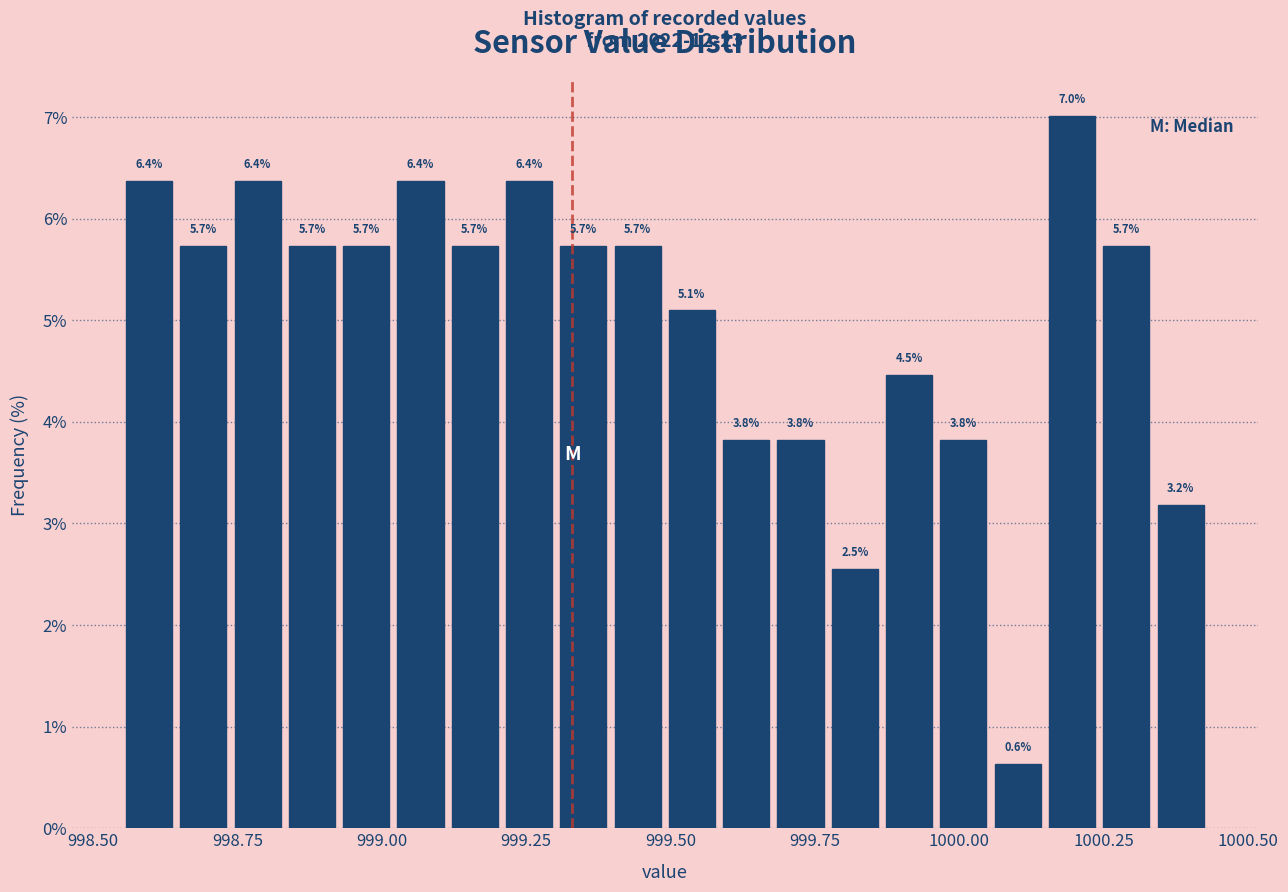

Read against the x-axis, roughly where is the centre of the tallest bar?

1000.20